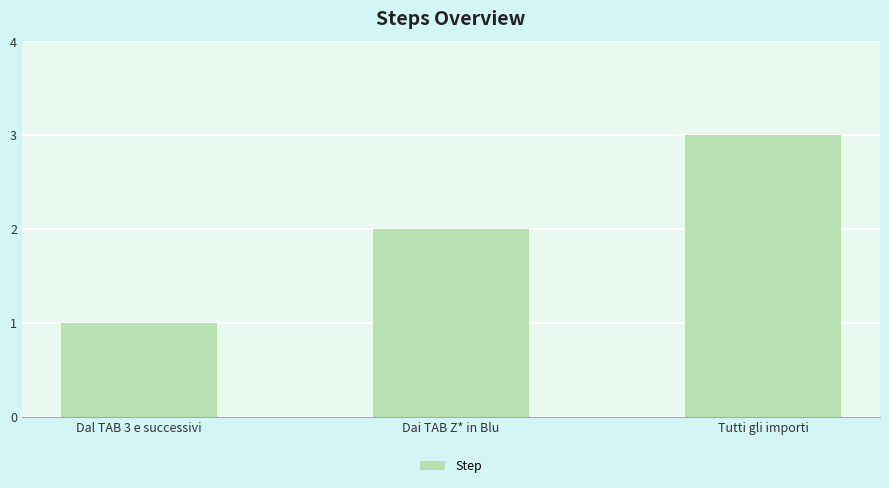

Does the chart contain stacked bars?

No